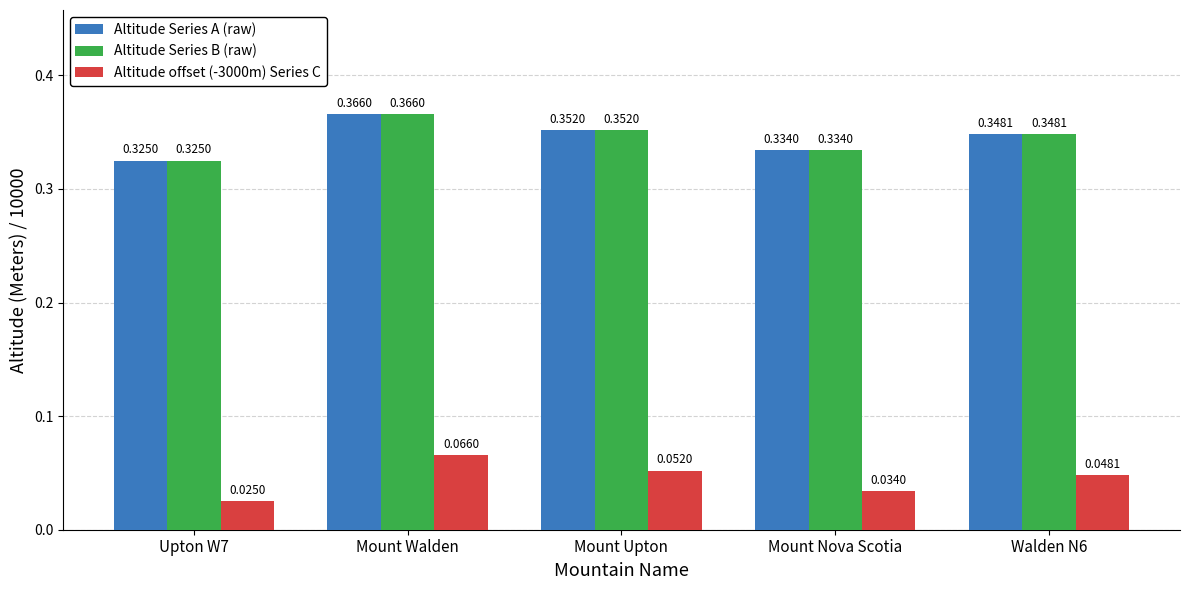

List the labels in order of Altitude offset (-3000m) Series C value, largest first.

Mount Walden, Mount Upton, Walden N6, Mount Nova Scotia, Upton W7